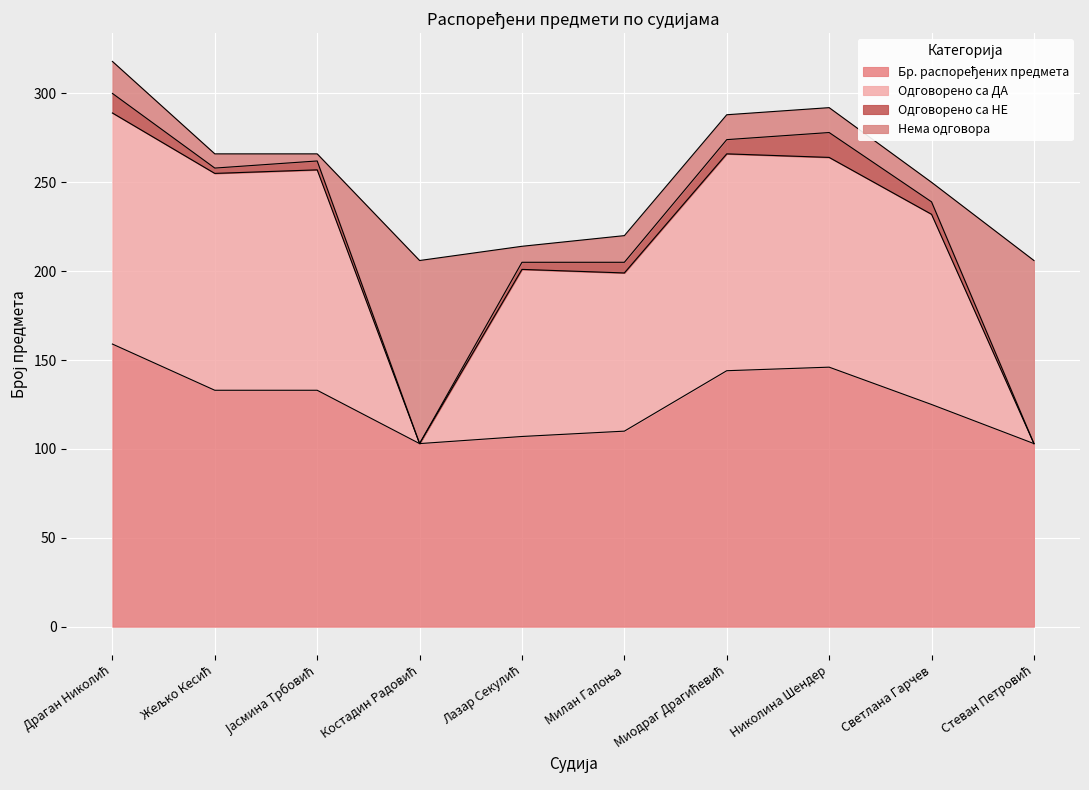

Which series has the largest range (max minus min)?

Одговорено са ДА